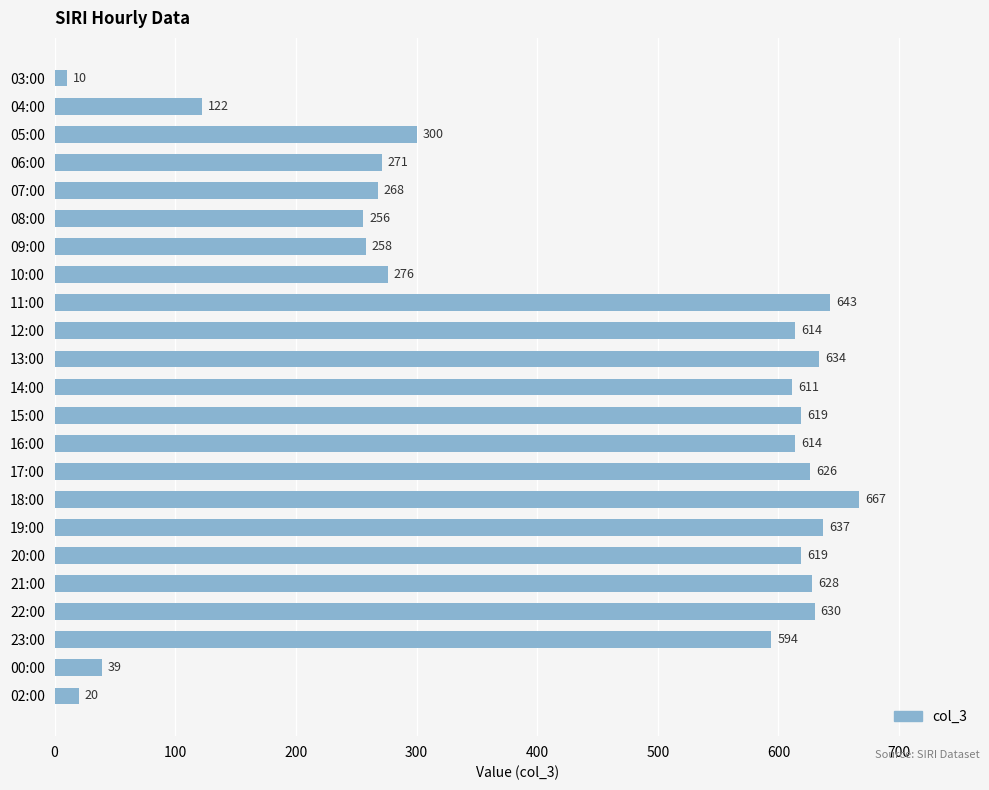

What is the greatest value displayed?

667